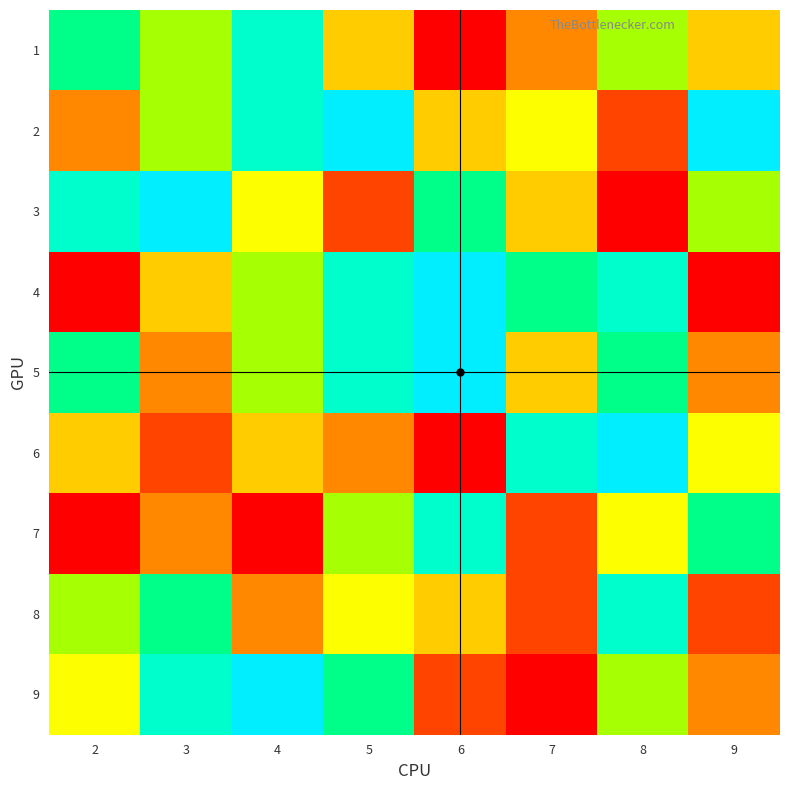

Which series has the largest total across all categories?

5